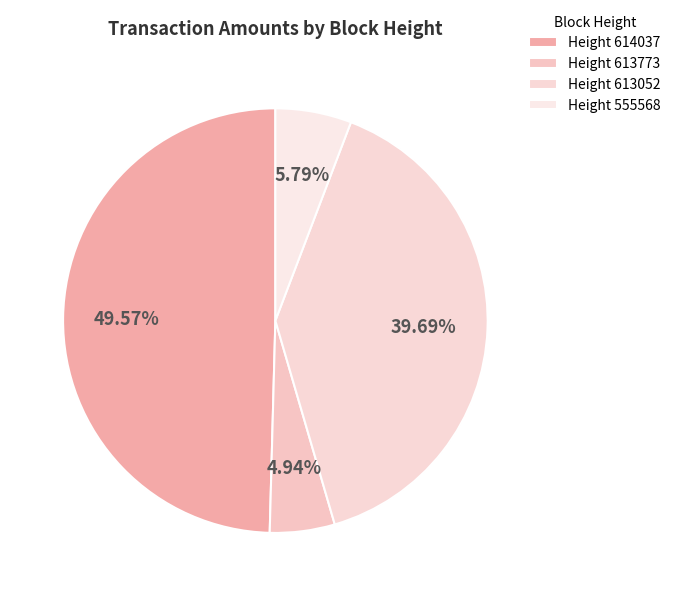

Which slice is the smallest?

Height 613773